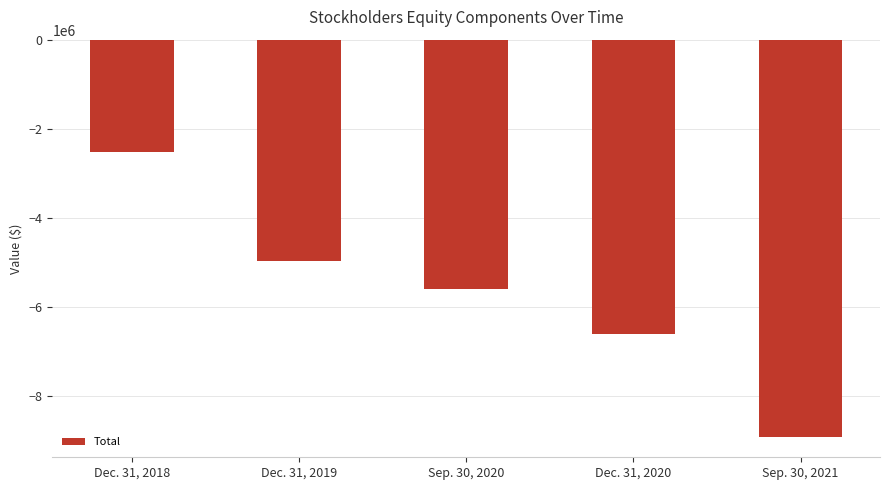

Reading left to right, extract all data points from this chart.

-2520478	-4976501	-5593672	-6606009	-8928404